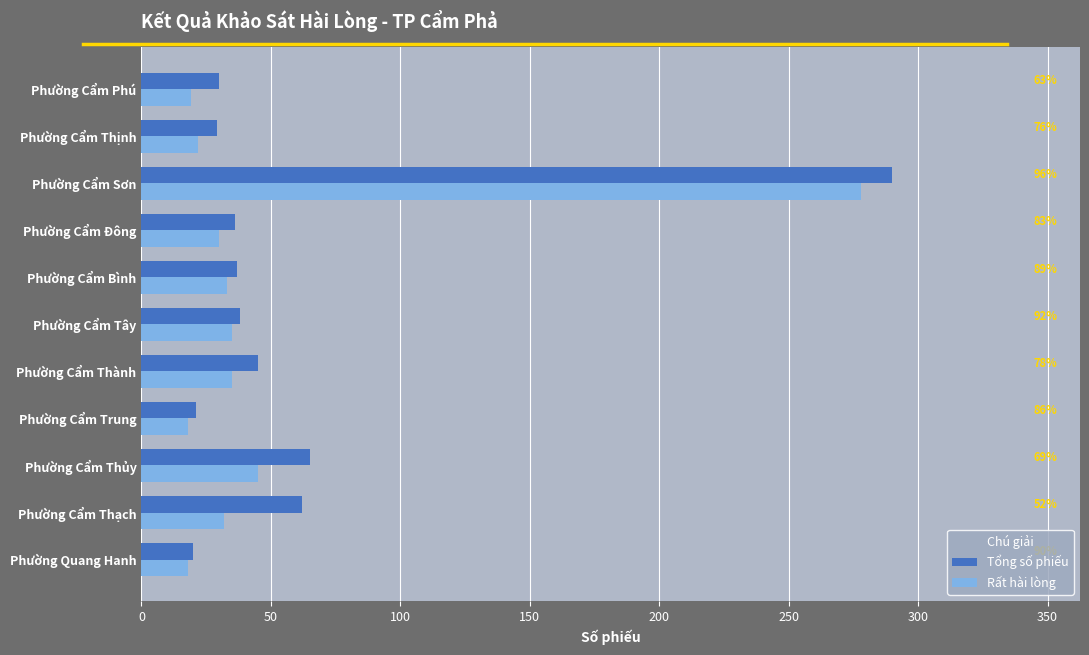

What are all the series names shown in the legend?

Tổng số phiếu, Rất hài lòng